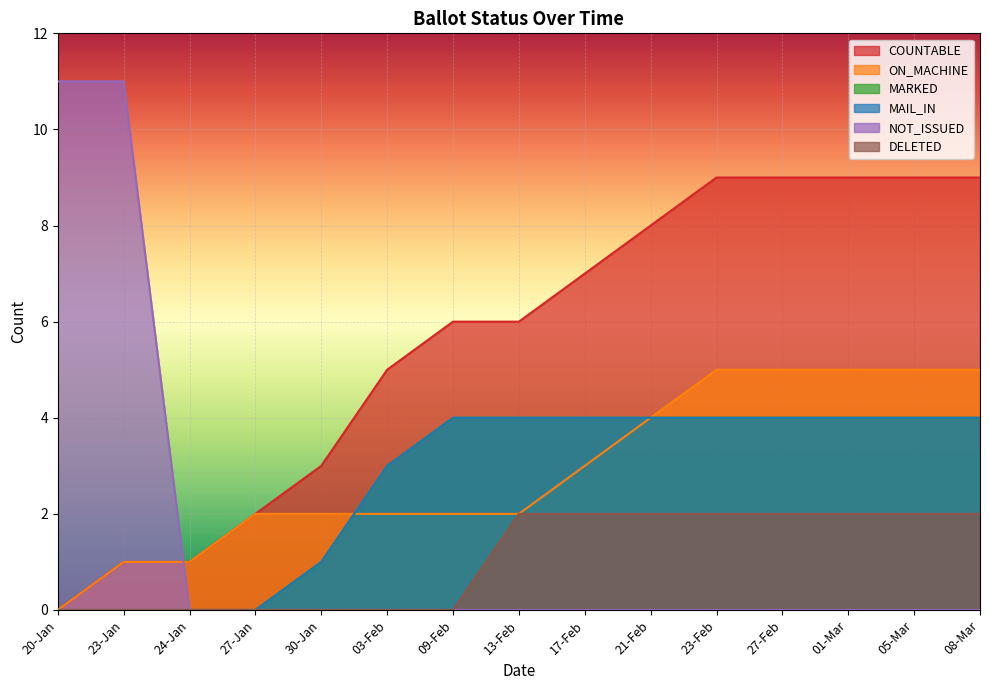

Rank the series by their maximum value, from lowest to highest.

DELETED, MARKED, MAIL_IN, ON_MACHINE, COUNTABLE, NOT_ISSUED